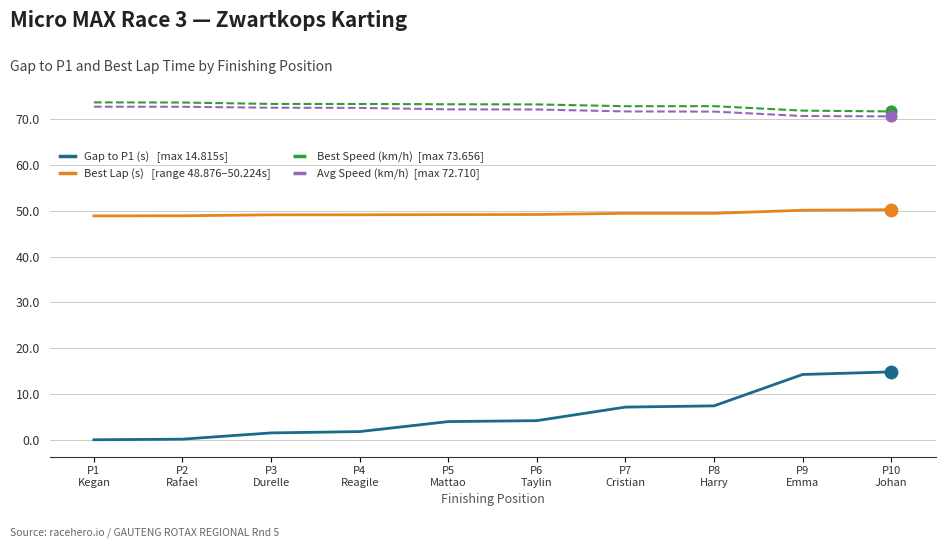

What is the greatest value displayed?

73.7